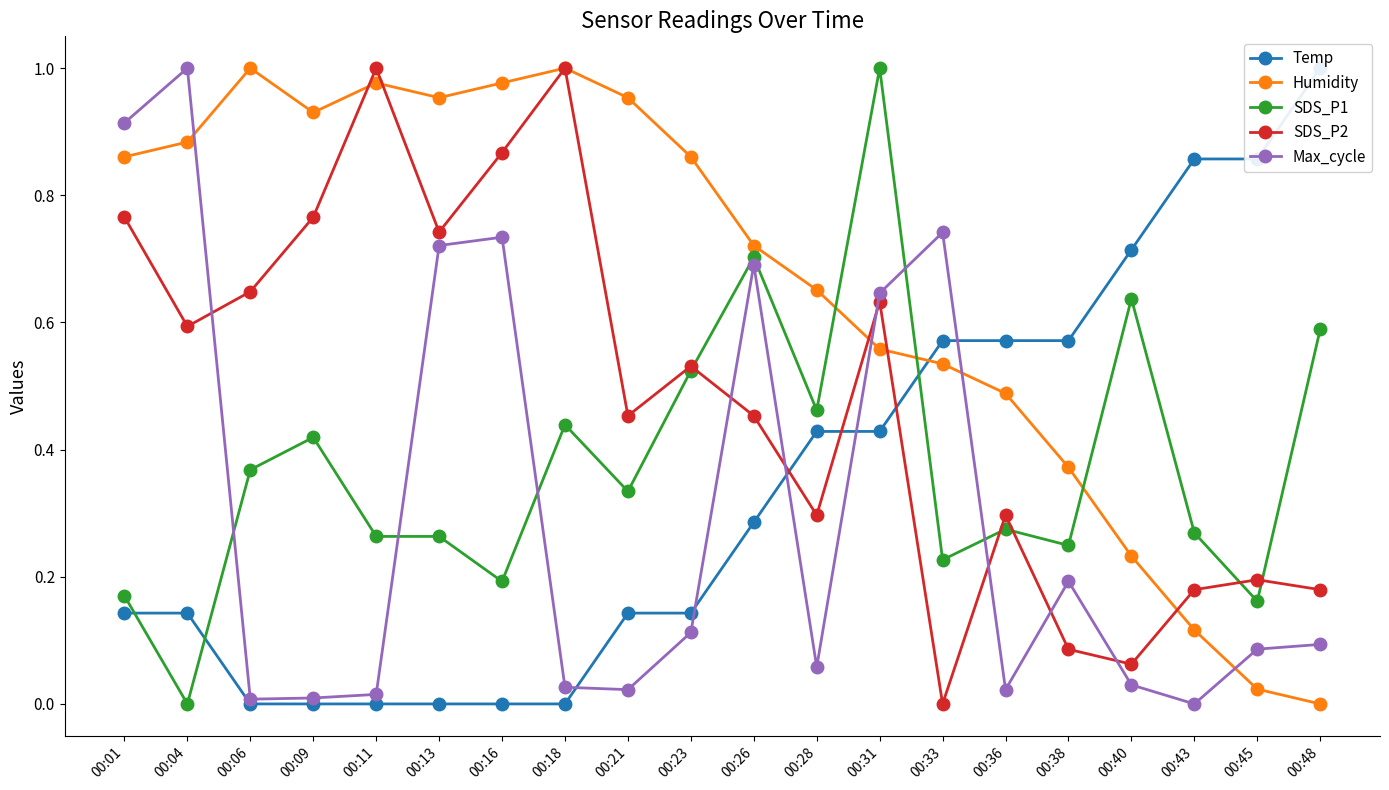

At which category is the sum across all series the highest?

00:31